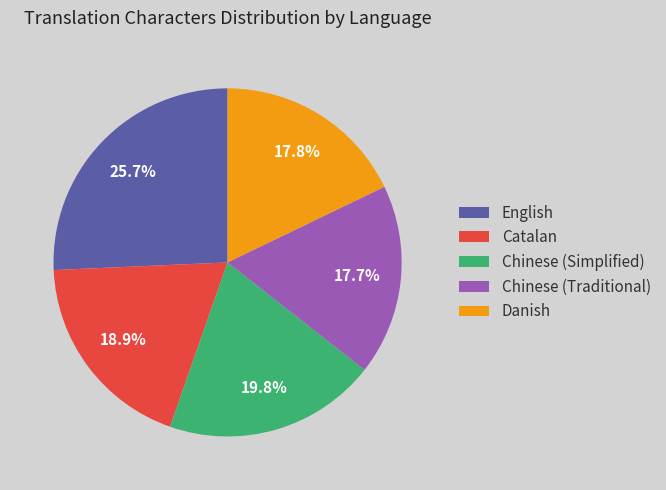

Combined, do Chinese (Simplified) and Danish account for over 50%?

No